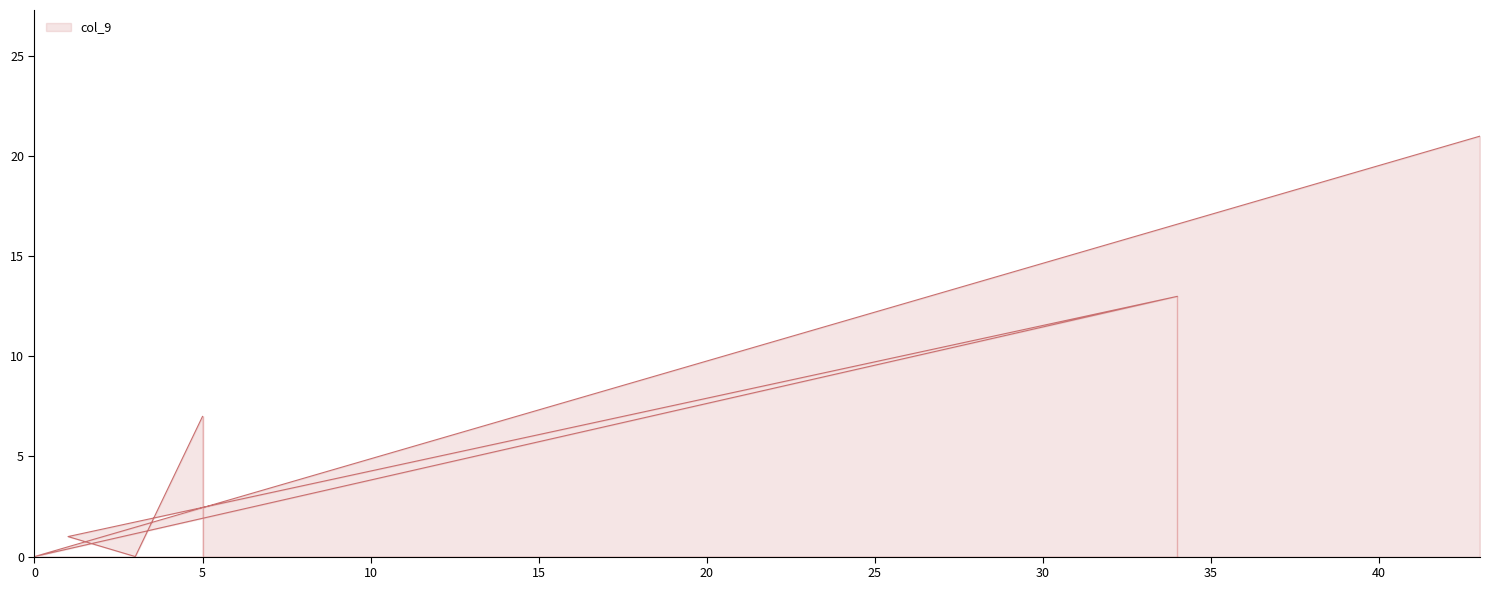

True or false: the data shows 9 at 0.

False